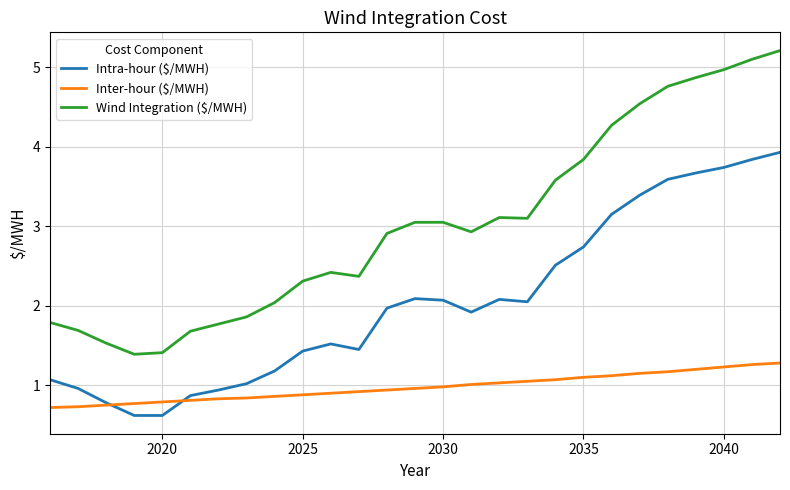

What is the minimum value for Inter-hour ($/MWH)?

0.7